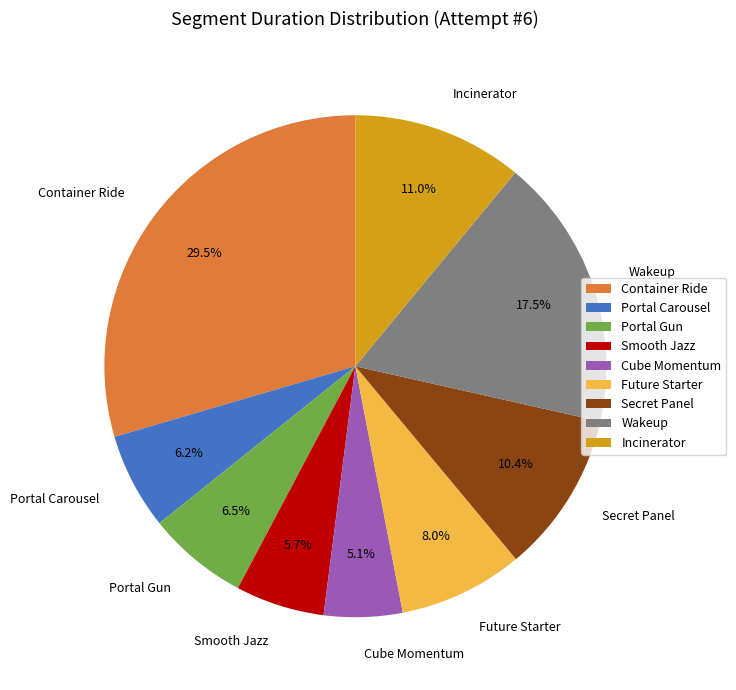

What portion of the pie excludes Cube Momentum?

94.9%